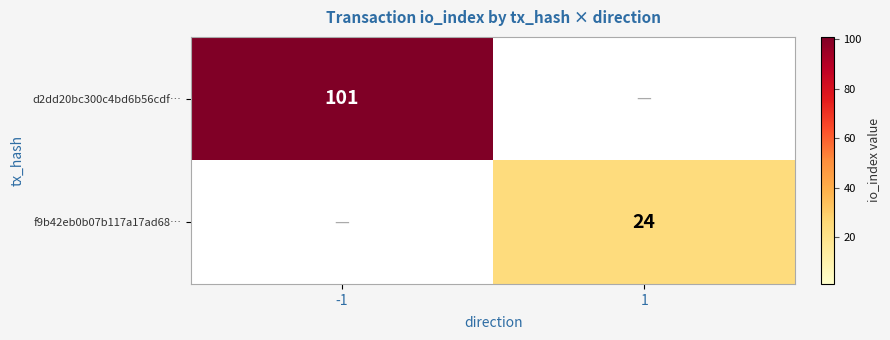

Count the number of data series in this chart.

2